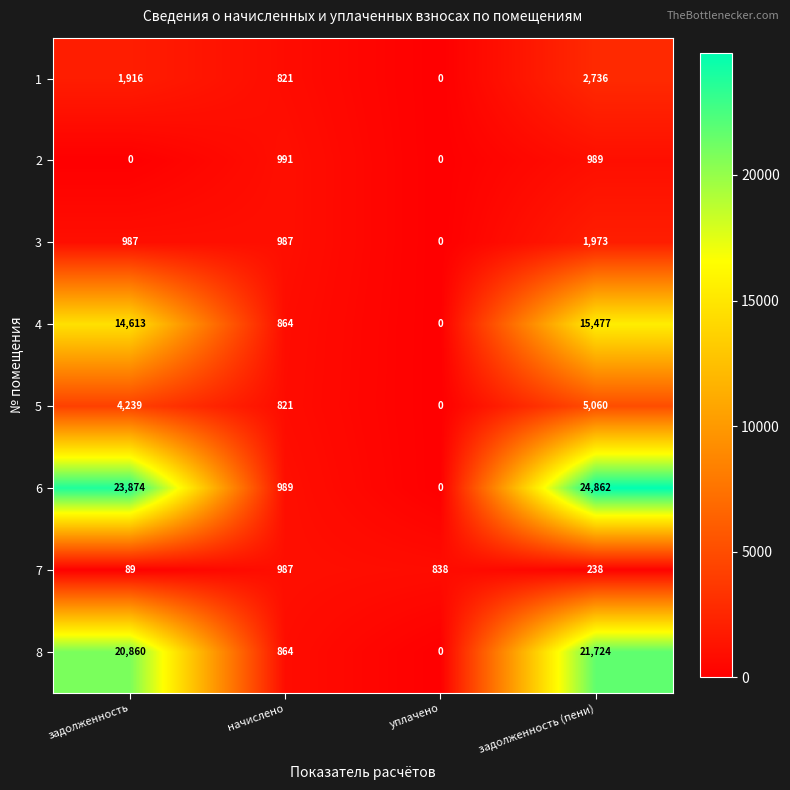

List the labels in order of 1 value, smallest first.

уплачено, начислено, задолженность, задолженность (пени)